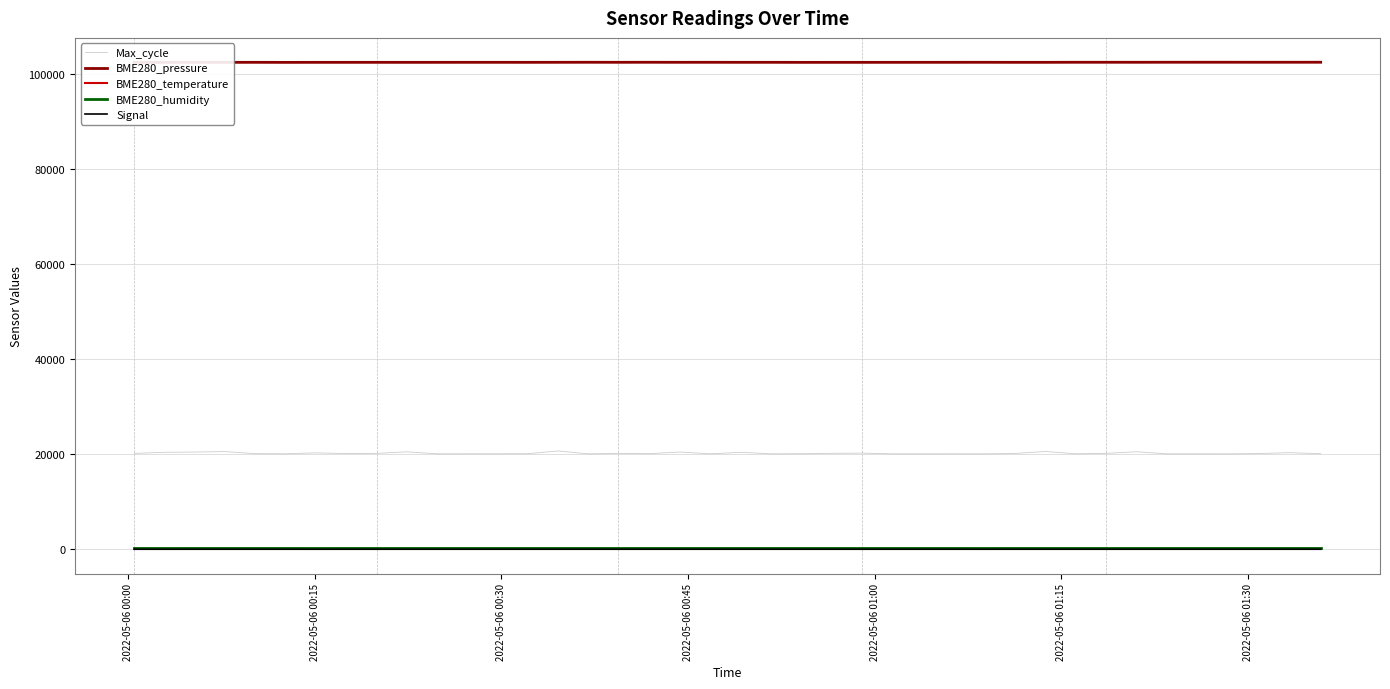

True or false: Max_cycle and Signal cross at least once.

False